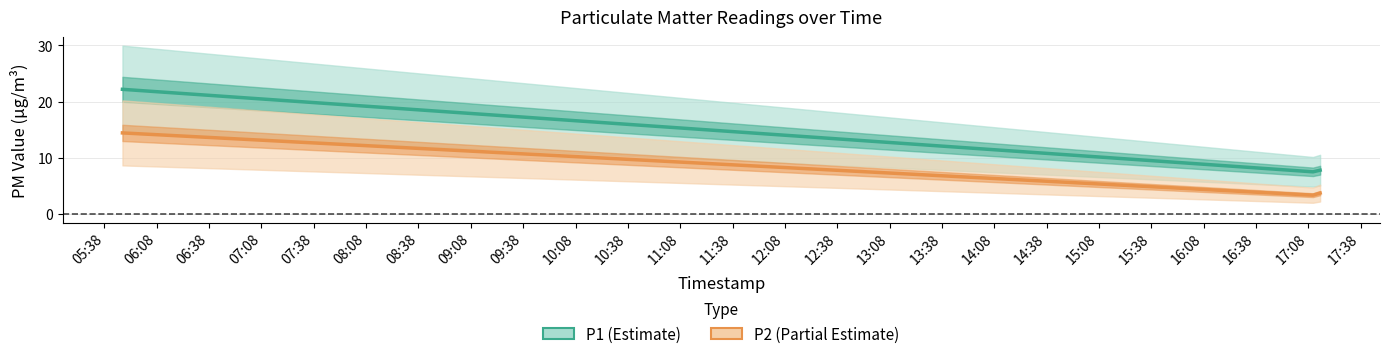

Which series has the largest total across all categories?

P1